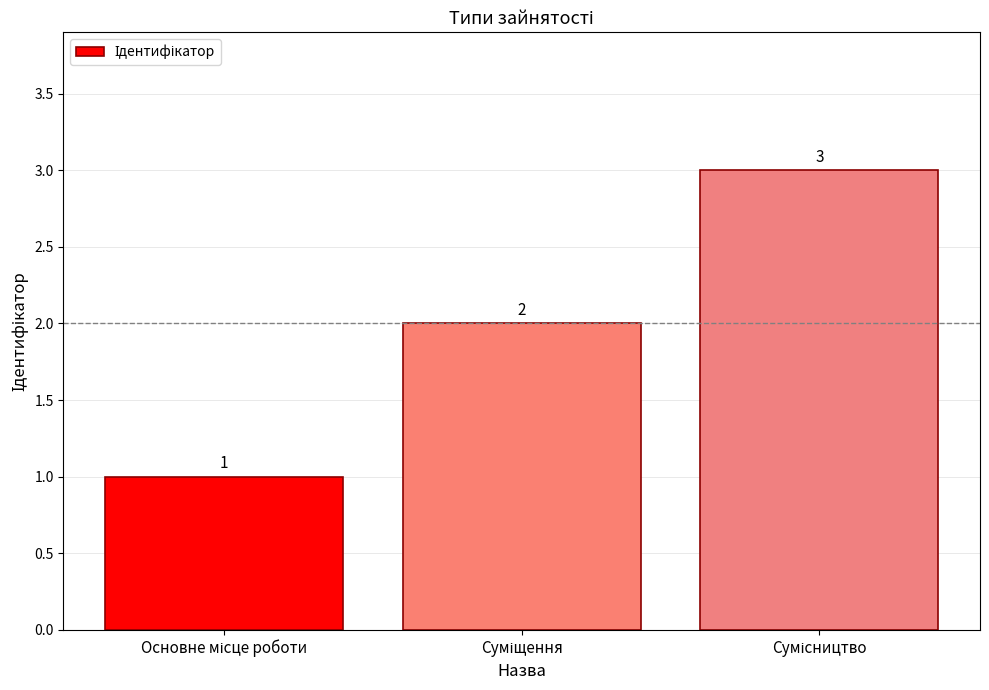

Reading left to right, extract all data points from this chart.

1	2	3